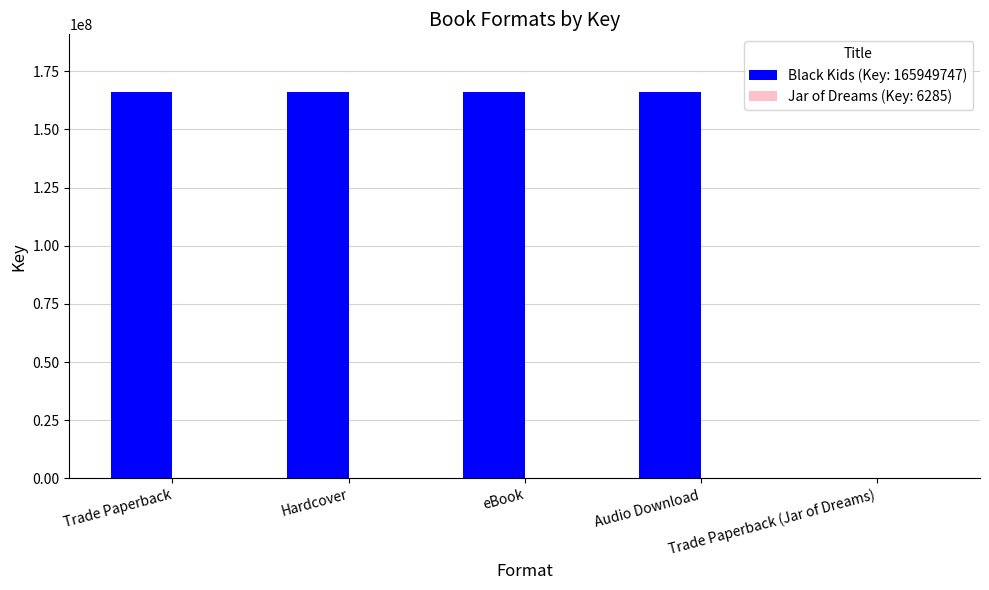

What is the greatest value displayed?

165949747